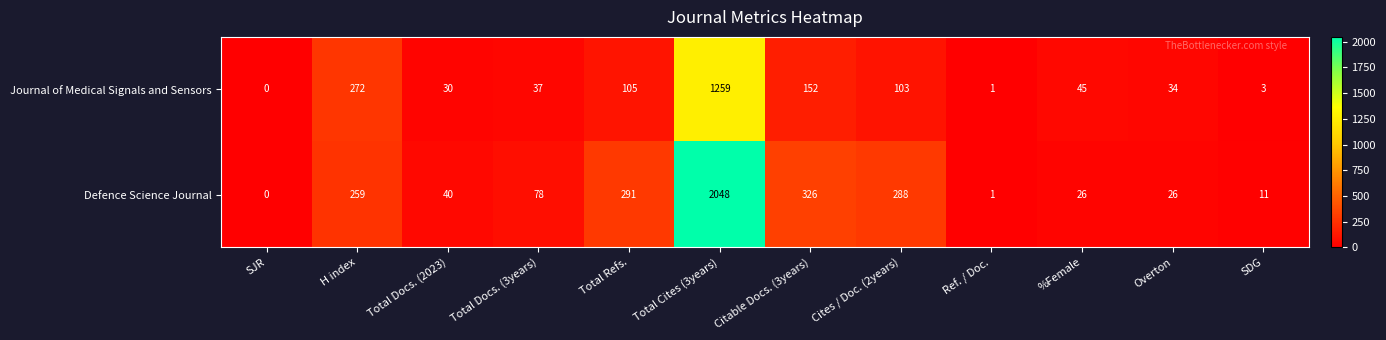

Which series changed the most between Total Docs. (2023) and Total Docs. (3years)?

Defence Science Journal